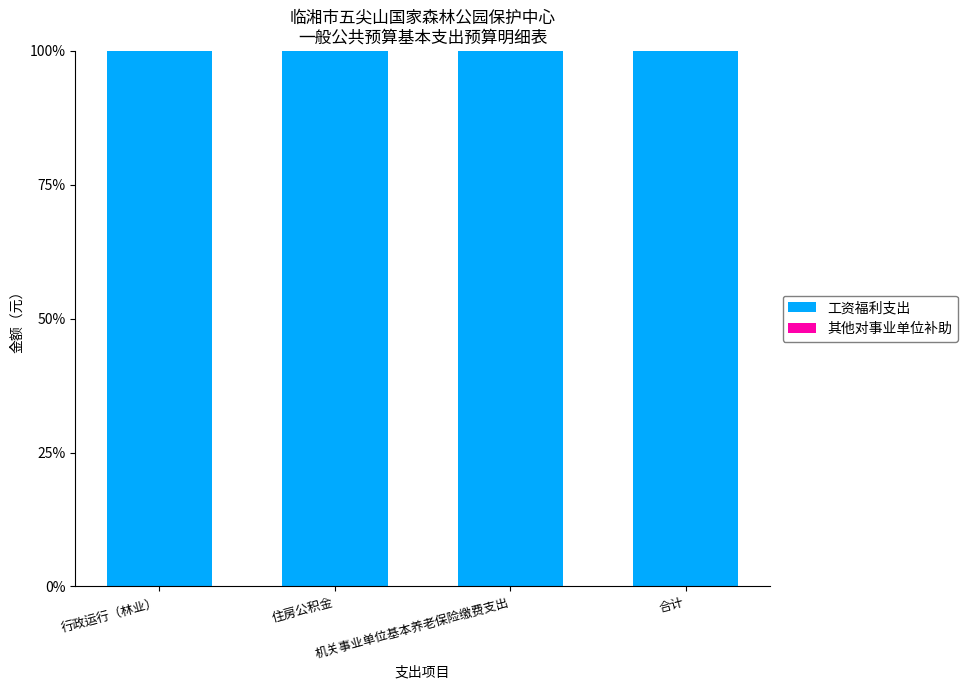

List the labels in order of 其他对事业单位补助 value, largest first.

行政运行（林业）, 住房公积金, 机关事业单位基本养老保险缴费支出, 合计